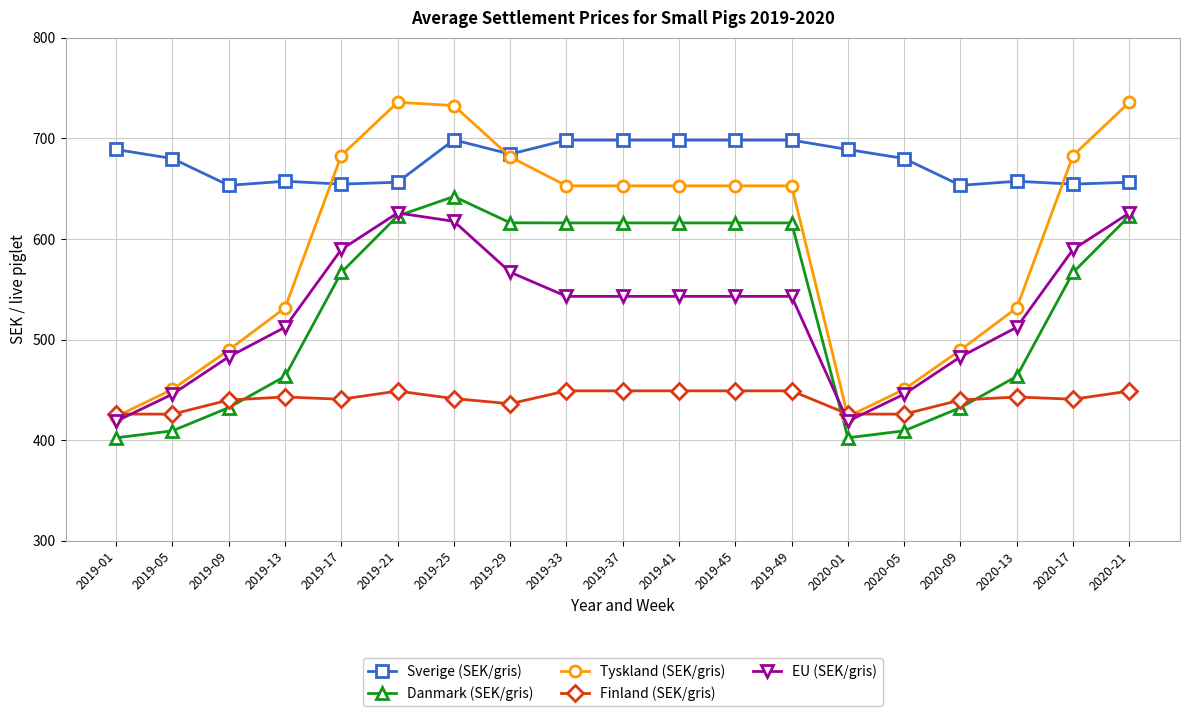

Which series has the largest total across all categories?

Sverige (SEK/gris)